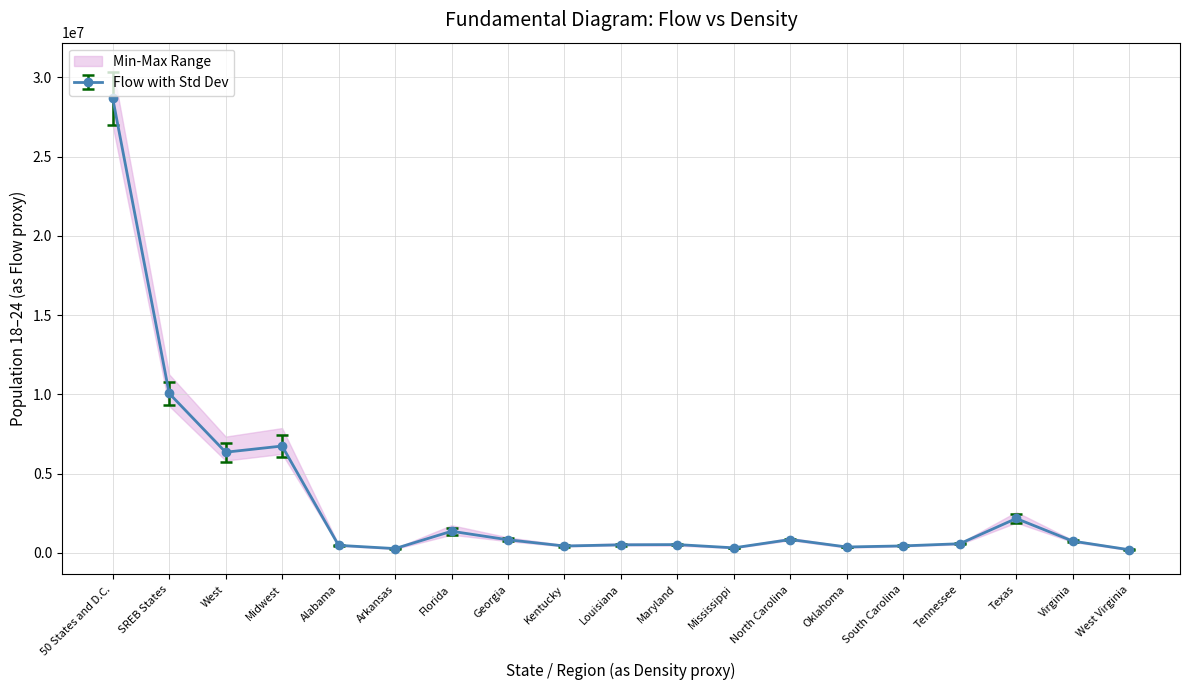

How many interior local valleys does the 1990 (Apr 1) series have?

5